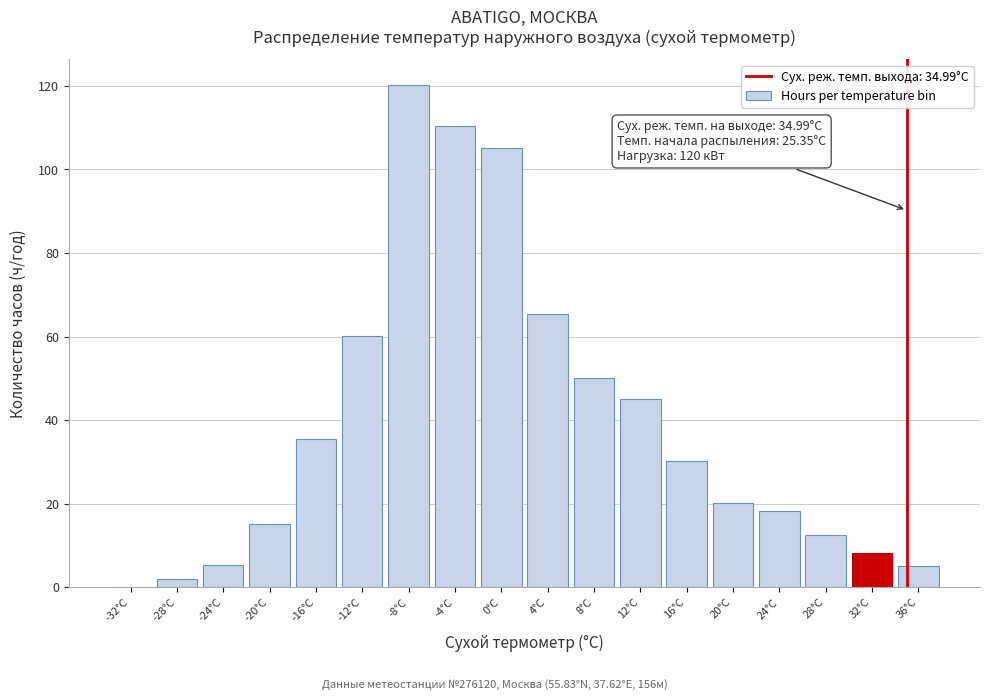

What is the maximum value shown in the chart?

120.3